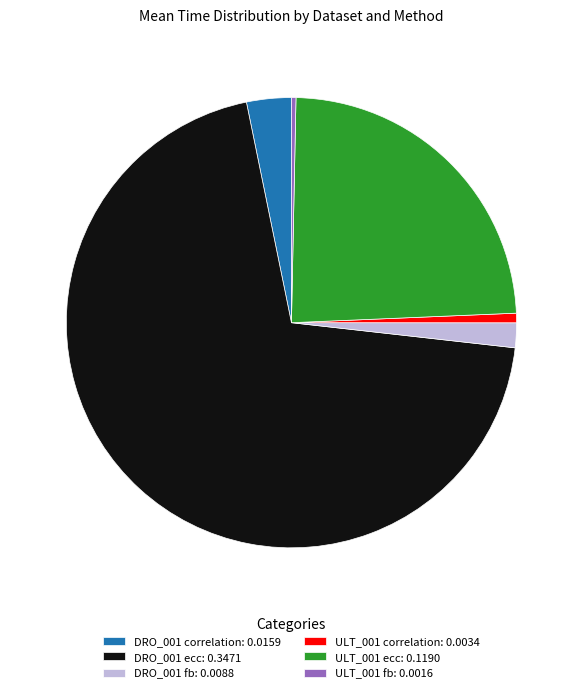

Do DRO_001 correlation: 0.0159 and ULT_001 fb: 0.0016 together represent more than half of the pie?

No